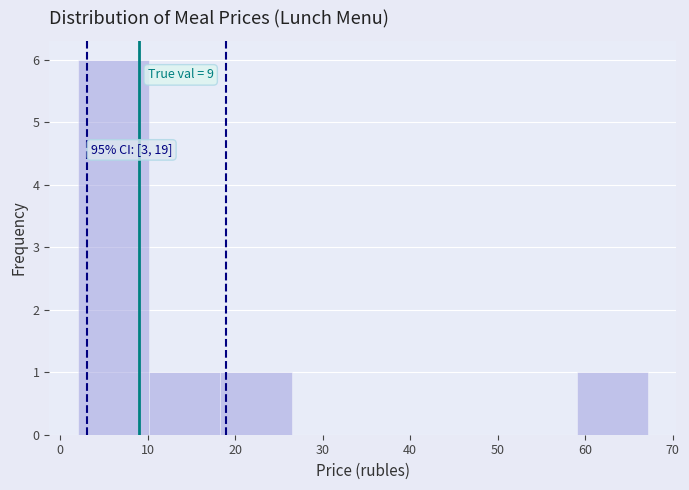

Over which range of the x-axis is the bar tallest?

2 to 10